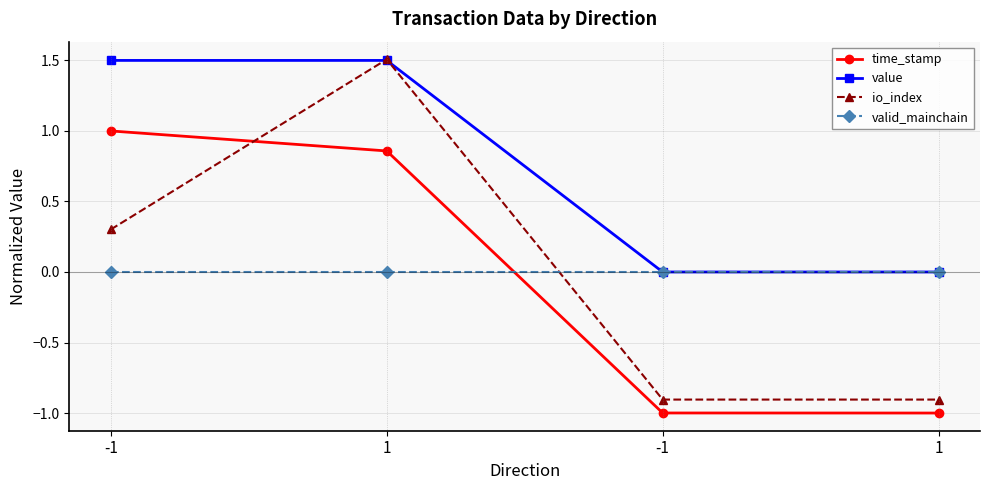

Is this an area chart (filled region under the line)?

No